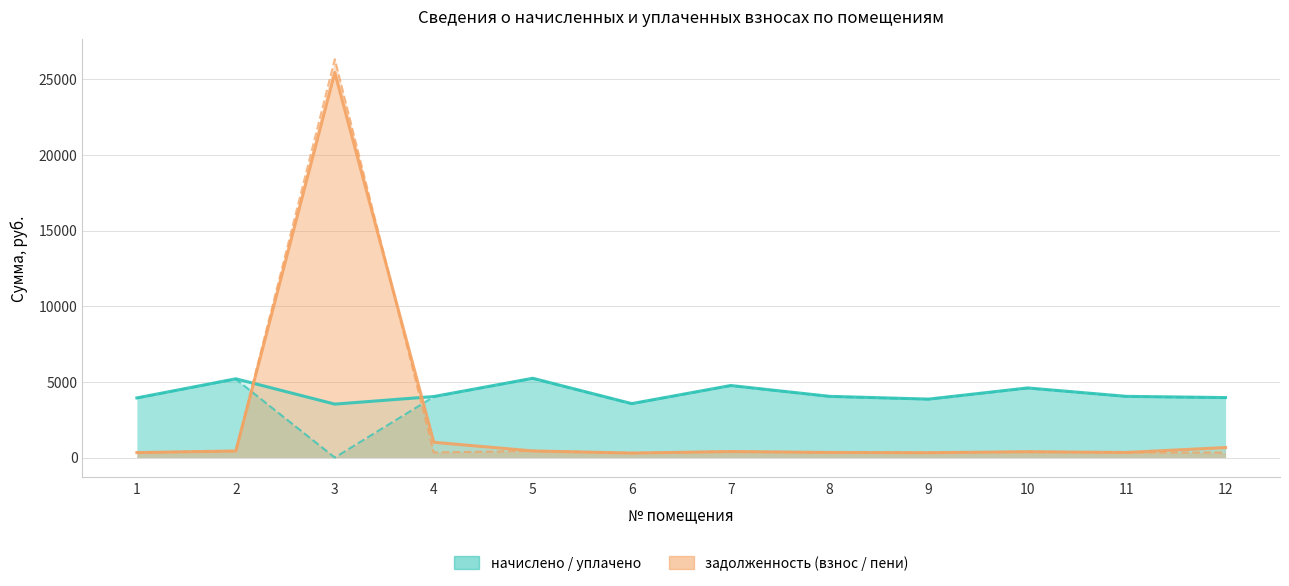

What is the greatest value displayed?

26325.7